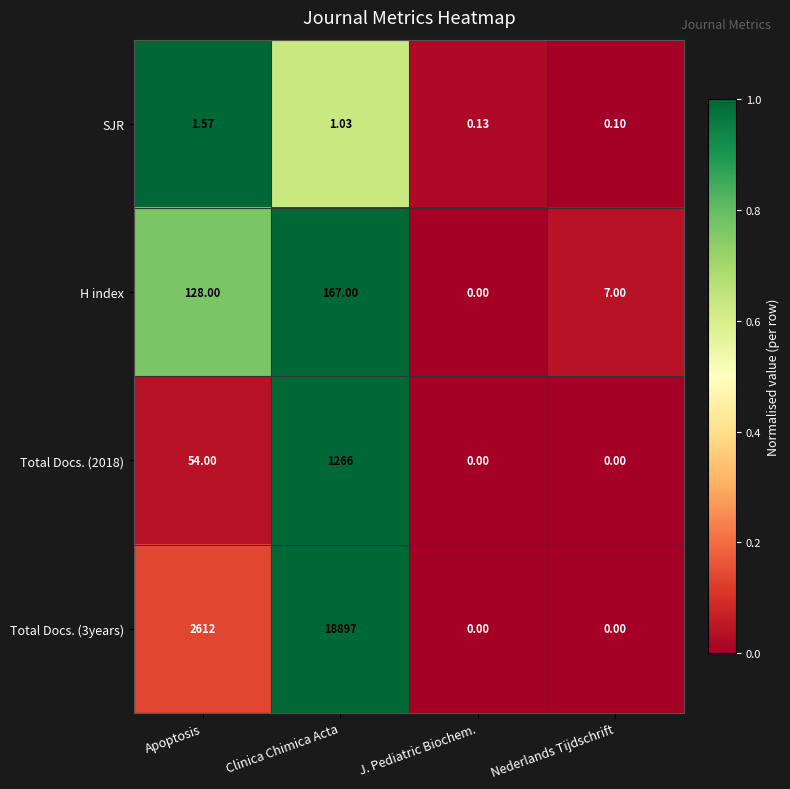

What is the spread (max minus min) of values at Clinica Chimica Acta?

18896.0